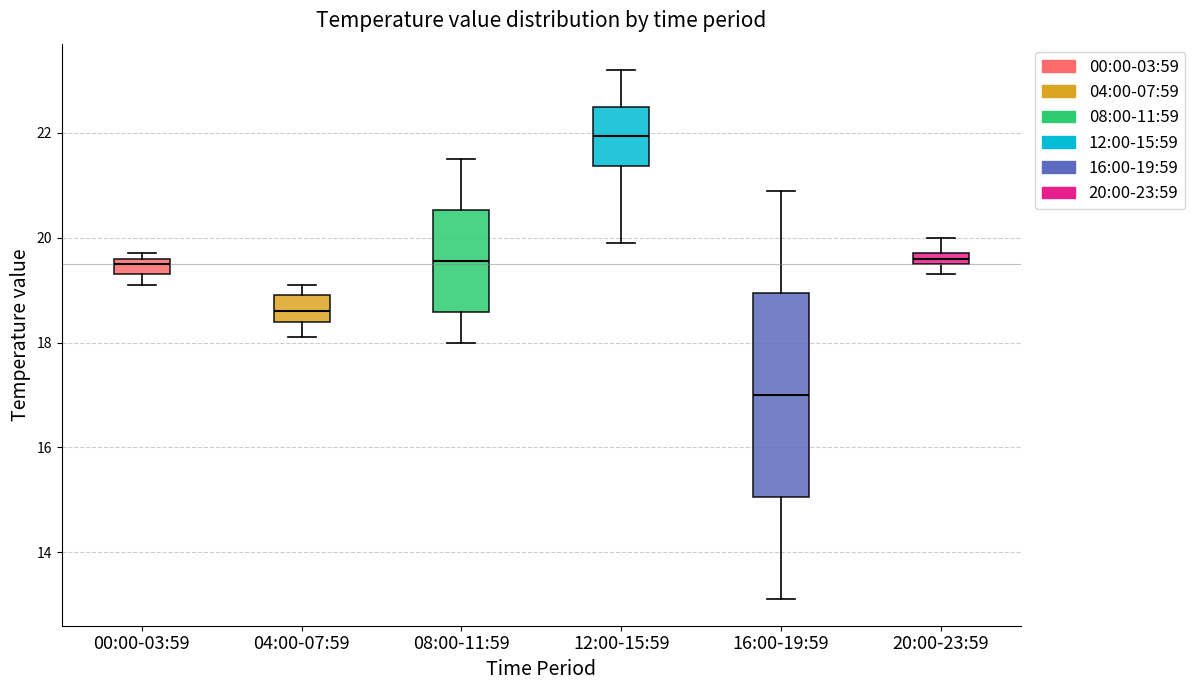

Comparing the boxes themselves (not the whiskers), which one is the tallest?

16:00-19:59